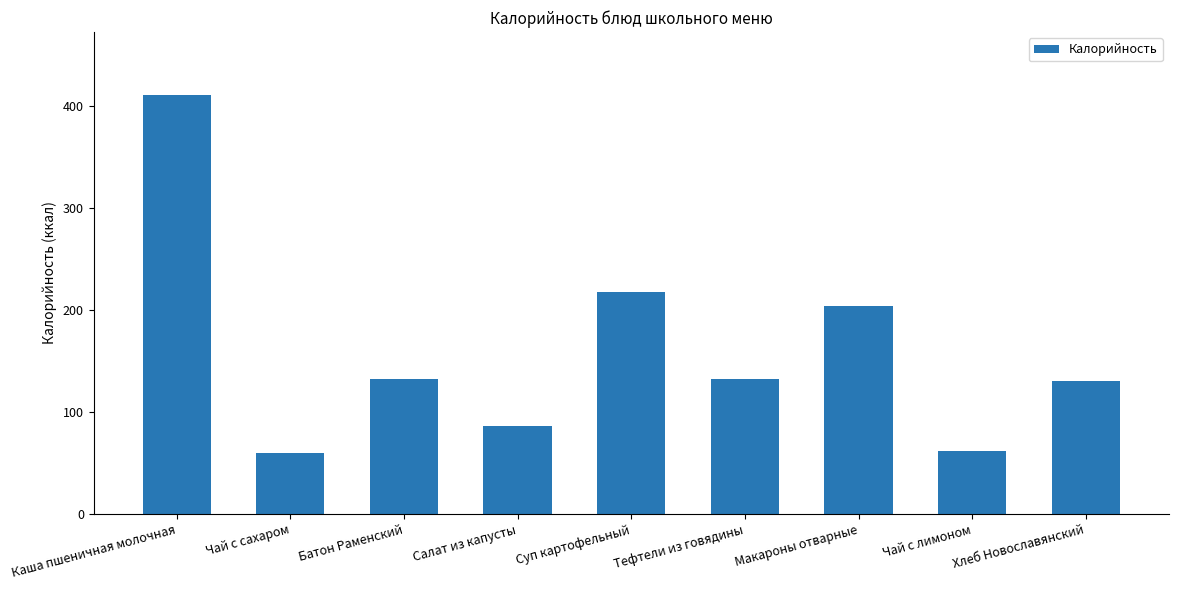

Does the chart contain any negative values?

No